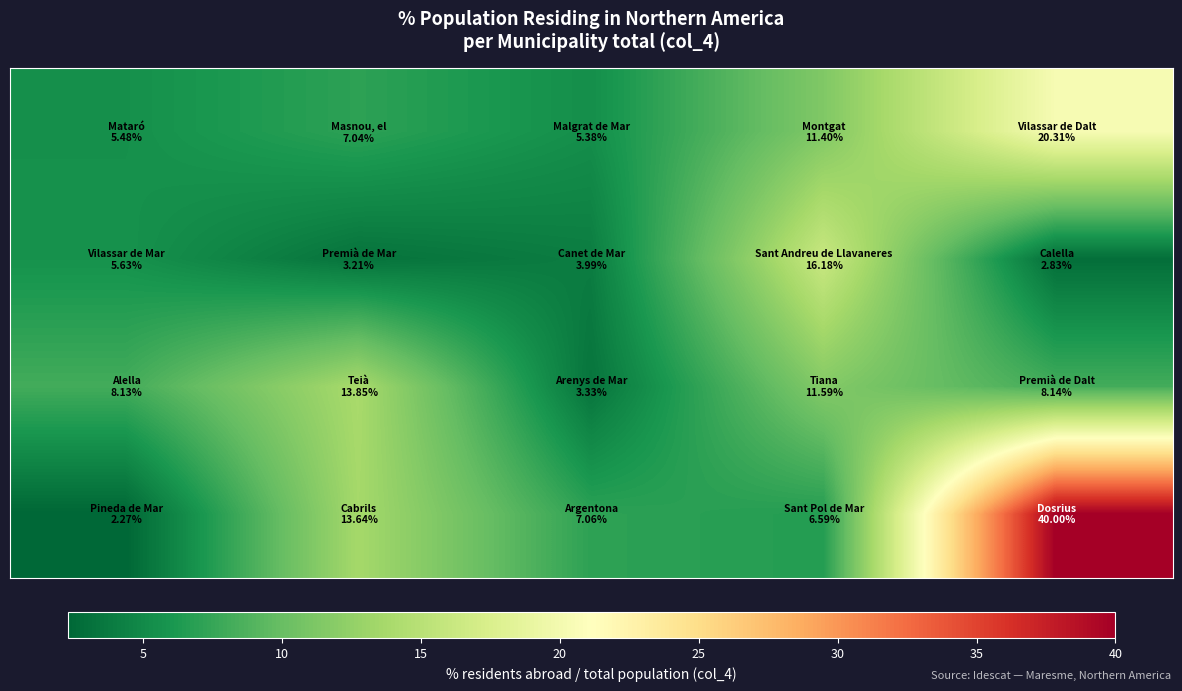

How many data points does each series have?

5